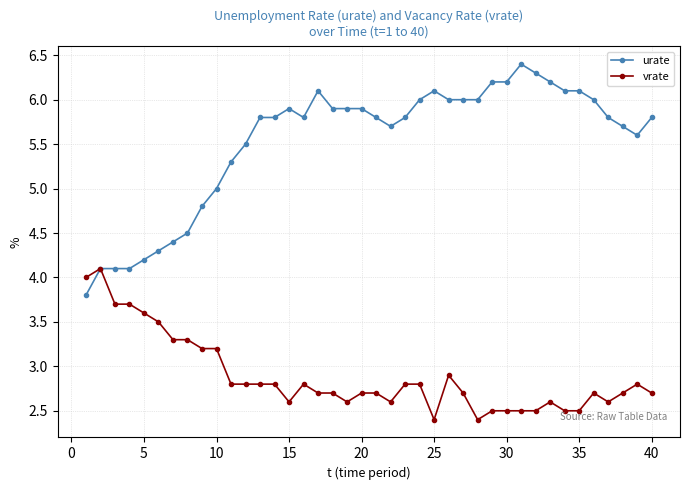

How many lines are shown in the chart?

2